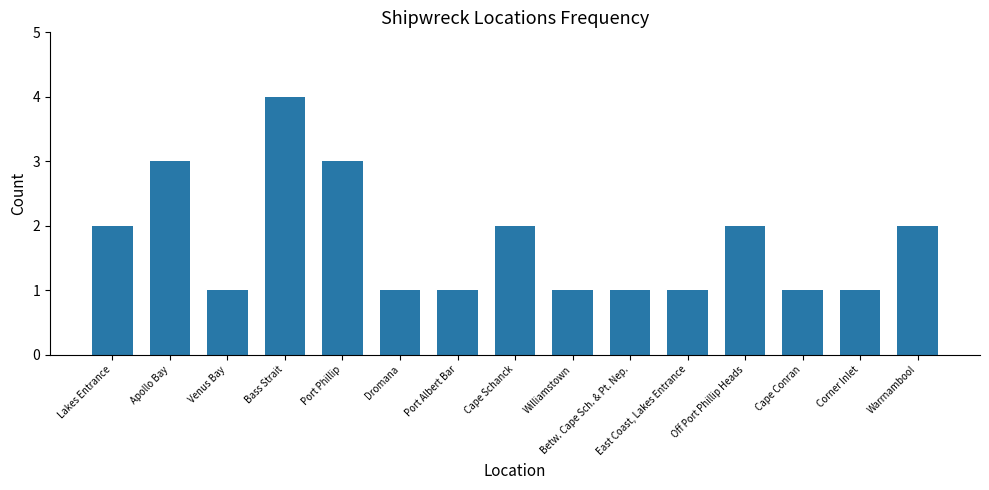

What is the label of the 5th bar from the right?

East Coast, Lakes Entrance